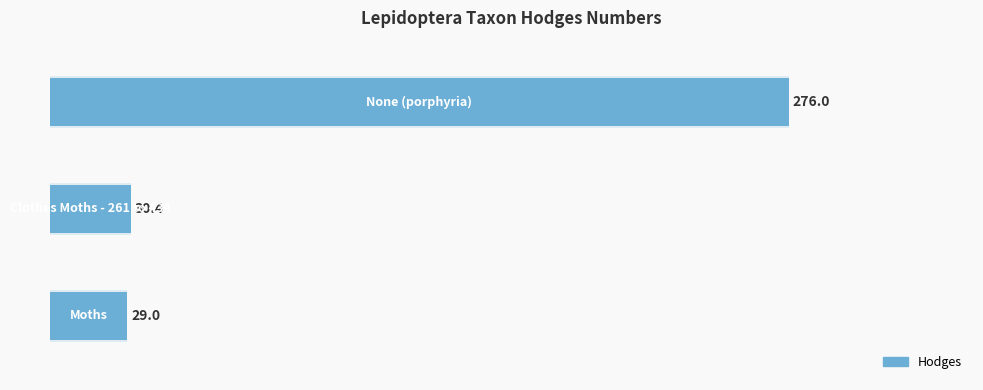

What is the greatest value displayed?

276.0